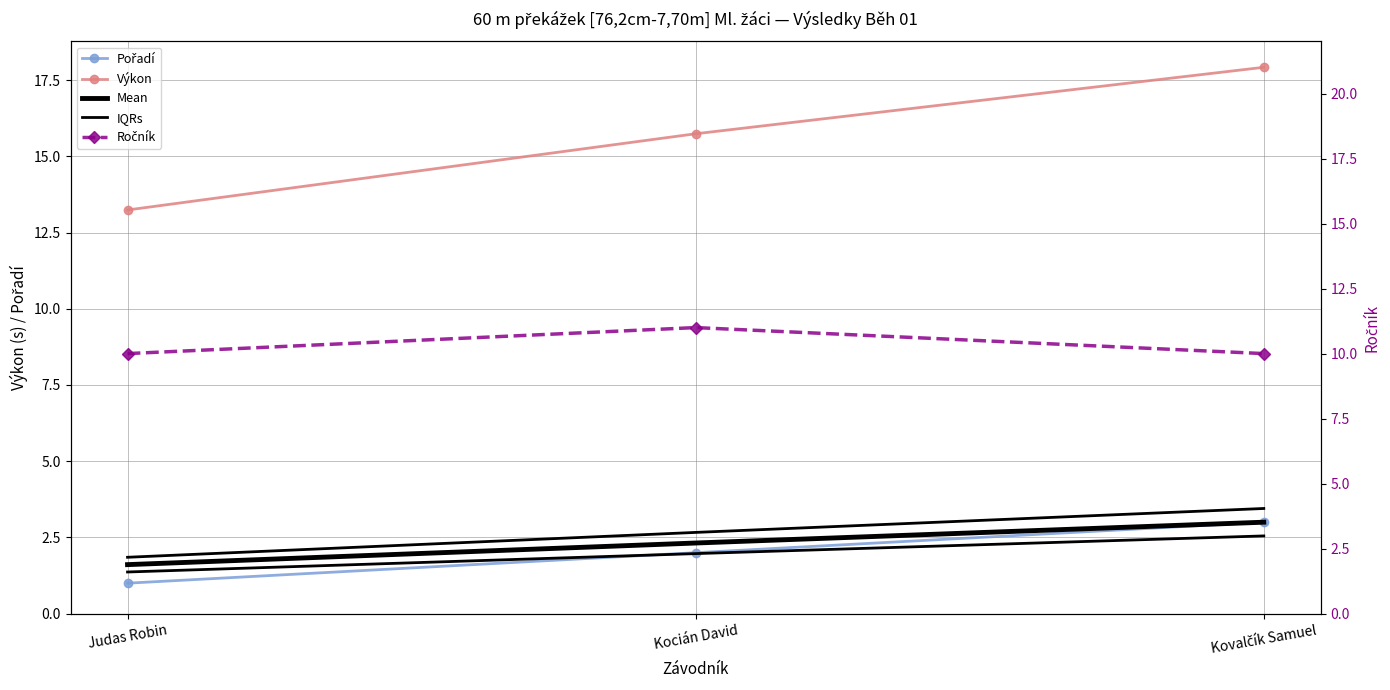

Where is Výkon nearest to the value 15?

Kocián David